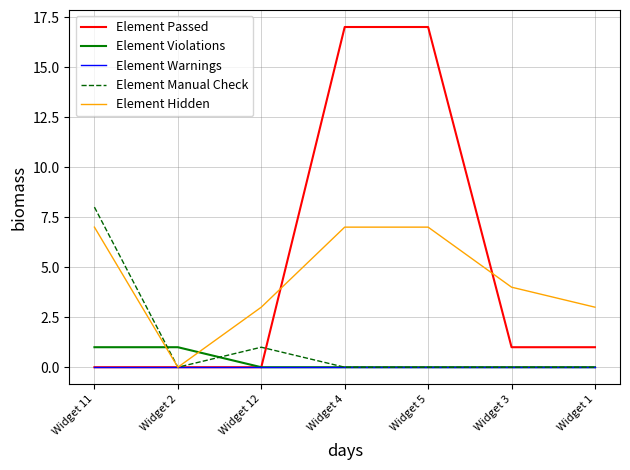

True or false: Element Hidden has more than 1 points higher than both neighbors.

False